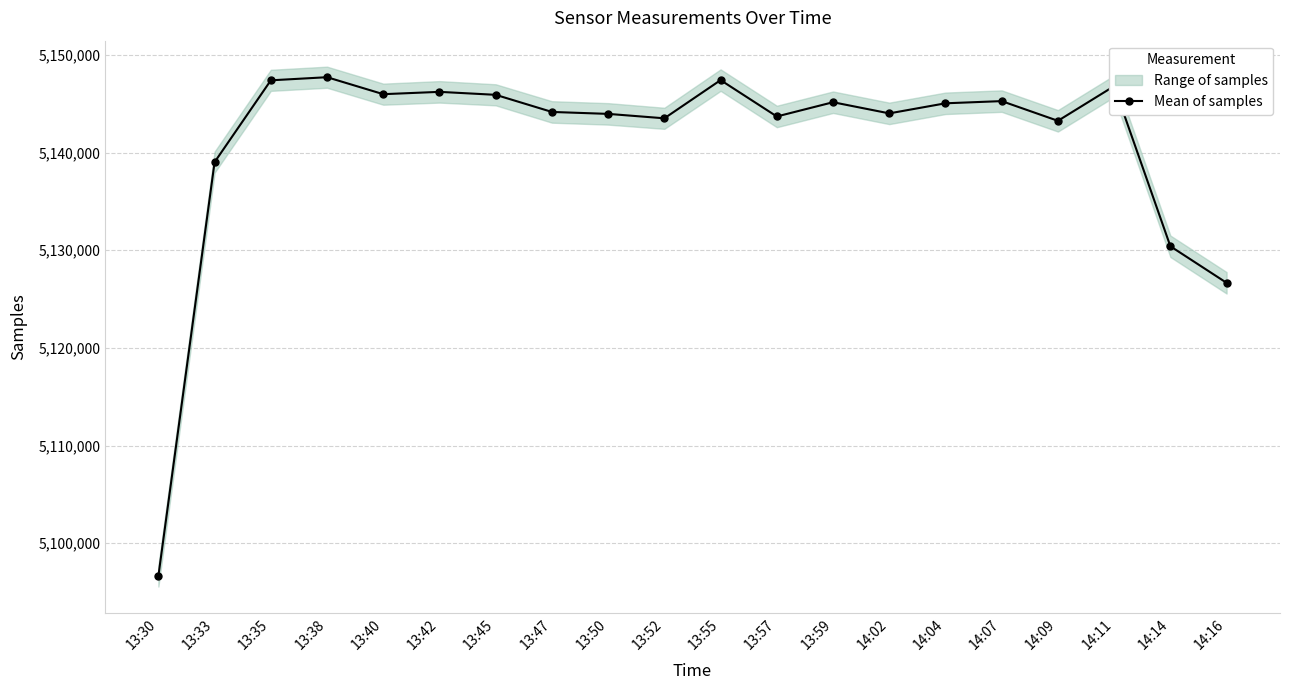

How many data points are less than 5145047?

10